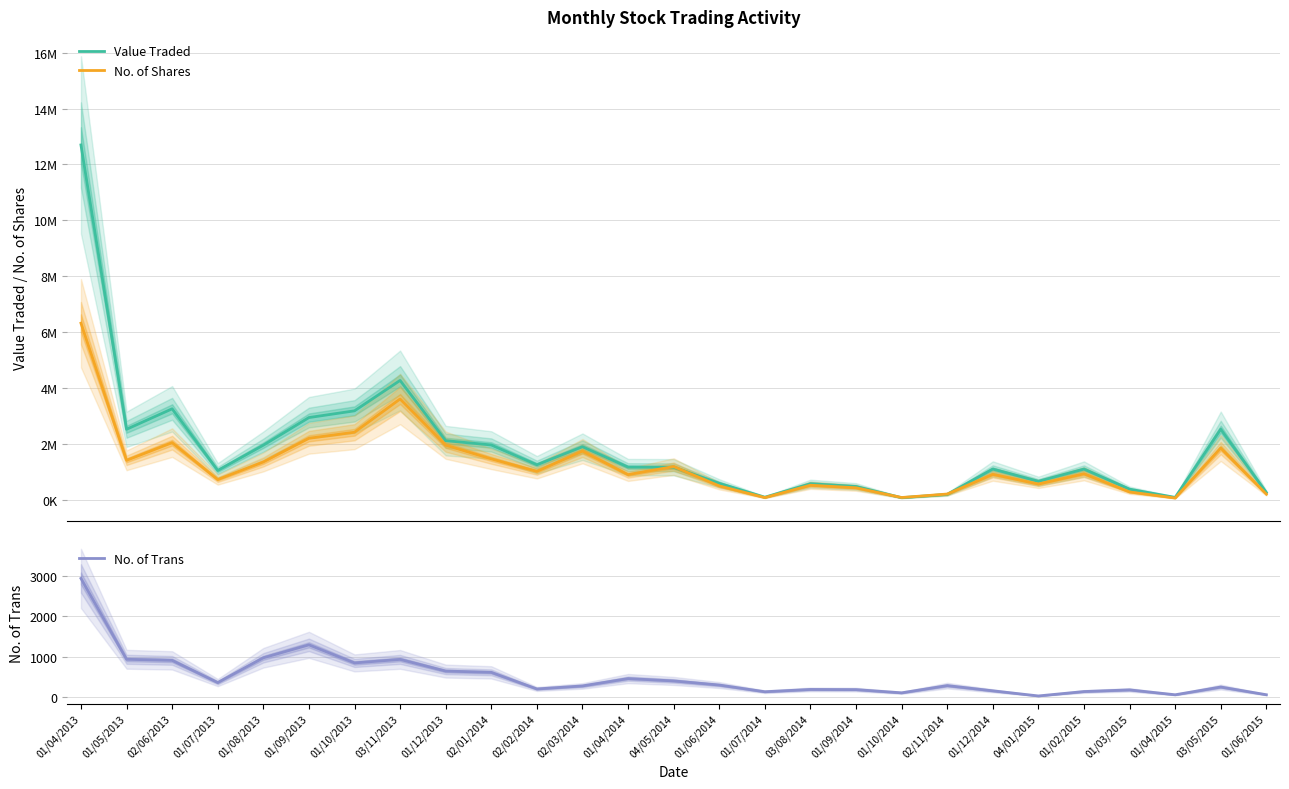

Reading left to right, transcribe all the data shown in this chart.

Value Traded: 12697895	2525350	3257884	1051625	1955962	2944366	3185600	4273728	2118649	1964086	1255558	1901223	1172046	1167236	592522	95363	578189	479143	78394	195987	1103609	665391	1102070	383055	88674	2528207	262954
No. of Shares: 6321283	1414967	2047442	726172	1357013	2203087	2419233	3609296	1957007	1467044	1020584	1744582	902913	1191449	499582	81942	524512	432044	84474	207617	913274	566467	932618	284212	66616	1852561	207447
No. of Trans: 2938	935	908	358	972	1293	845	932	643	611	200	275	457	399	297	131	188	184	104	283	154	27	136	177	56	248	57